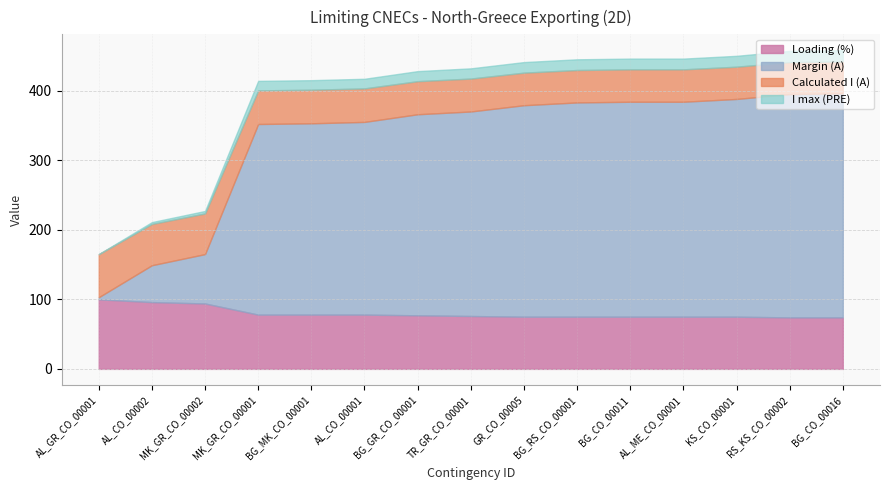

At how many categories does at least one series exceed -570?

15